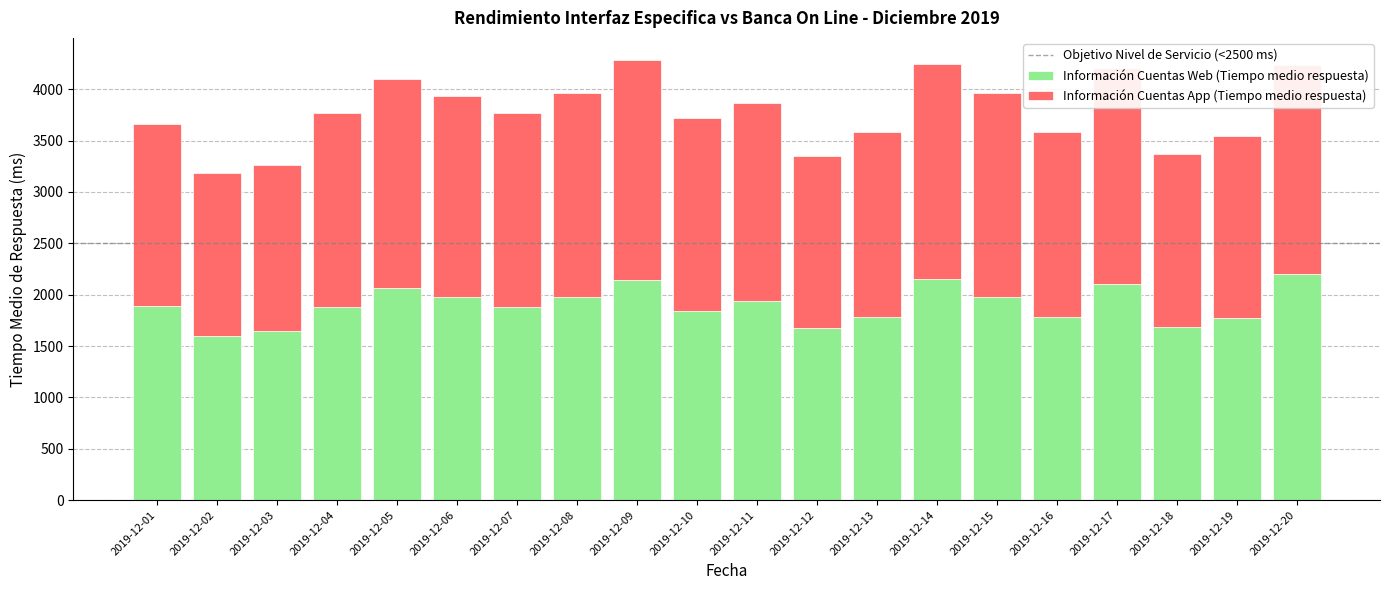

What is the difference between the Información Cuentas Web (Tiempo medio respuesta) values at 2019-12-19 and 2019-12-13?

4.0